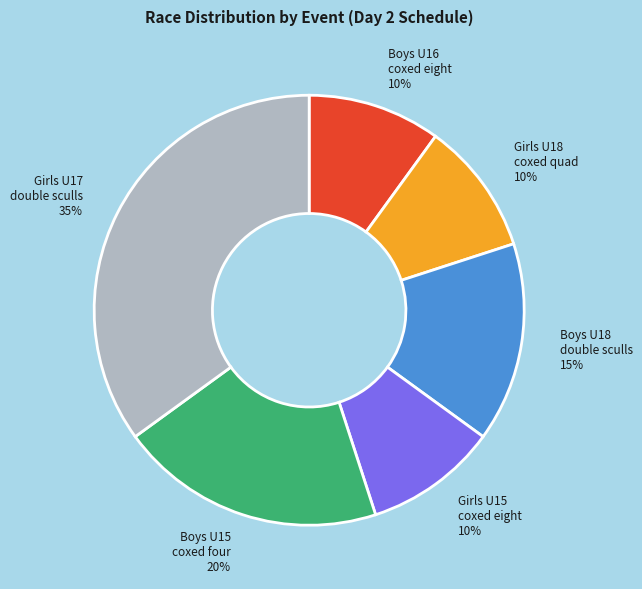

Which category has the biggest portion of the pie?

Girls U17 double sculls